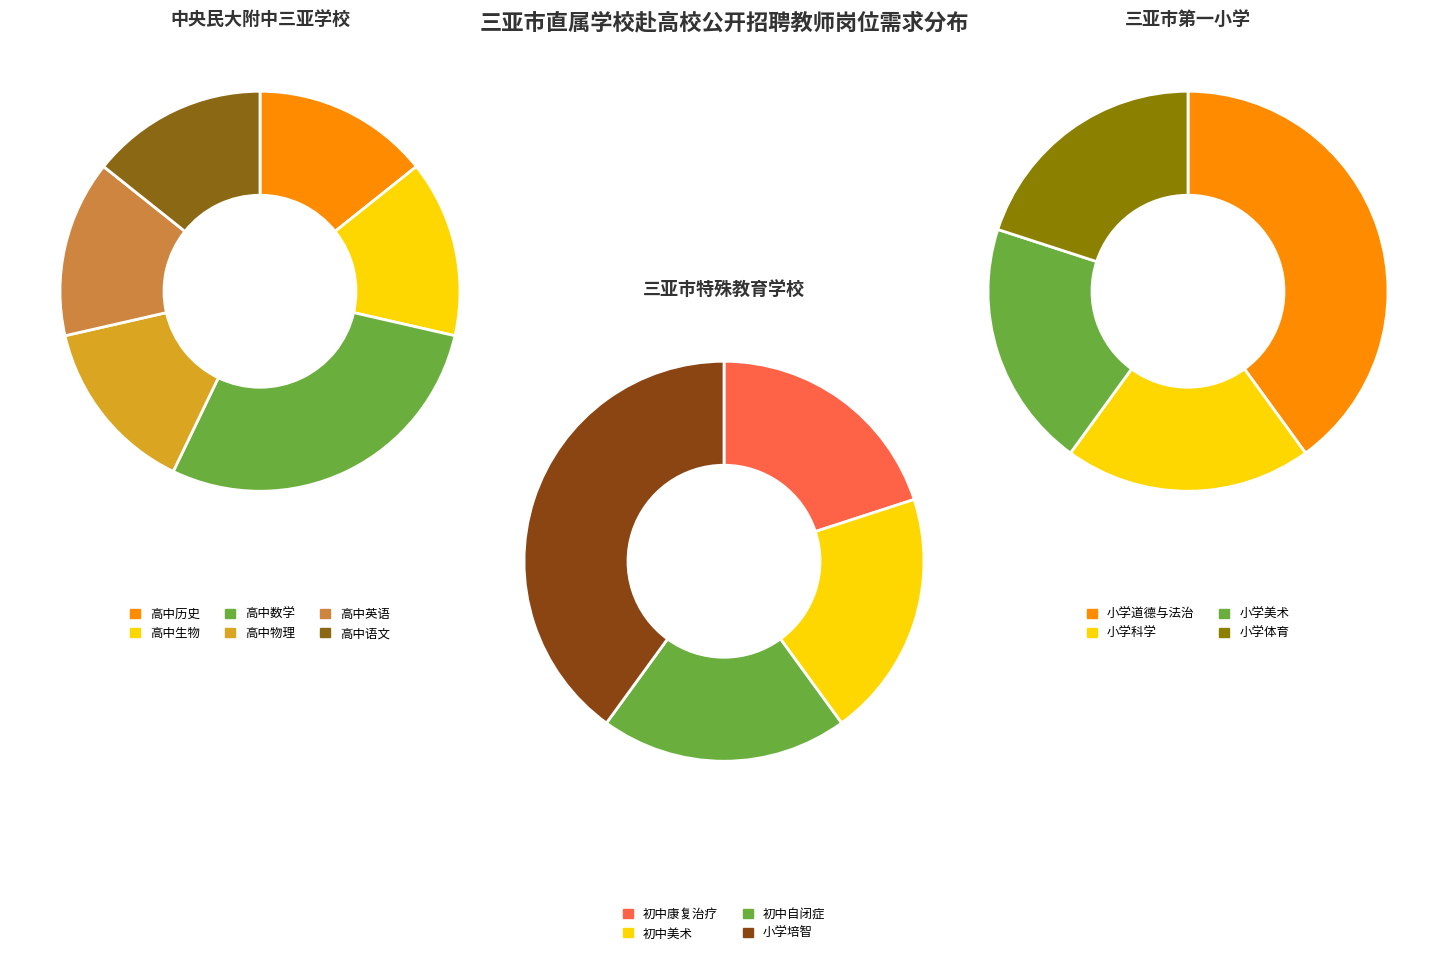

Which has a higher value, 三亚市特殊教育学校 or 中央民族大学附属中学三亚学校?

中央民族大学附属中学三亚学校